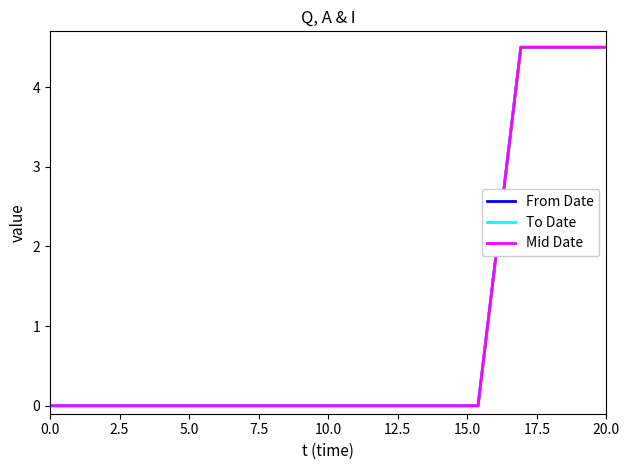

Which series has the largest range (max minus min)?

From Date